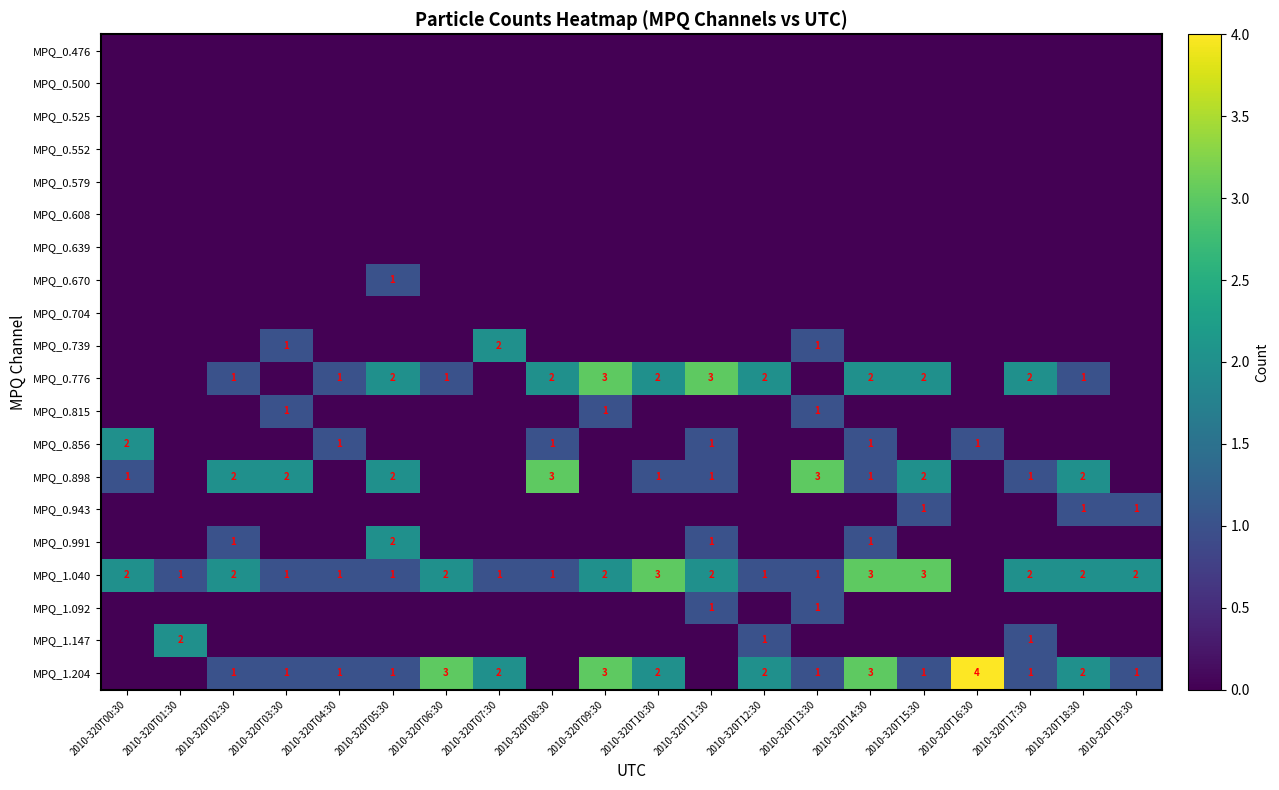

Is it true that MPQ_0.776 equals 0 at 2010-320T06:30?

False